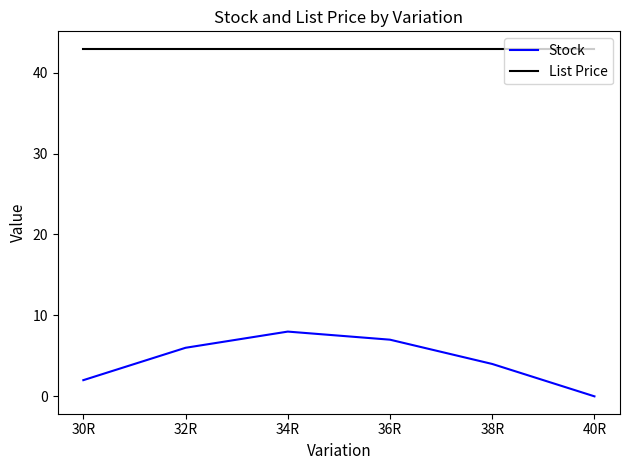

True or false: Stock and List Price cross at least once.

False